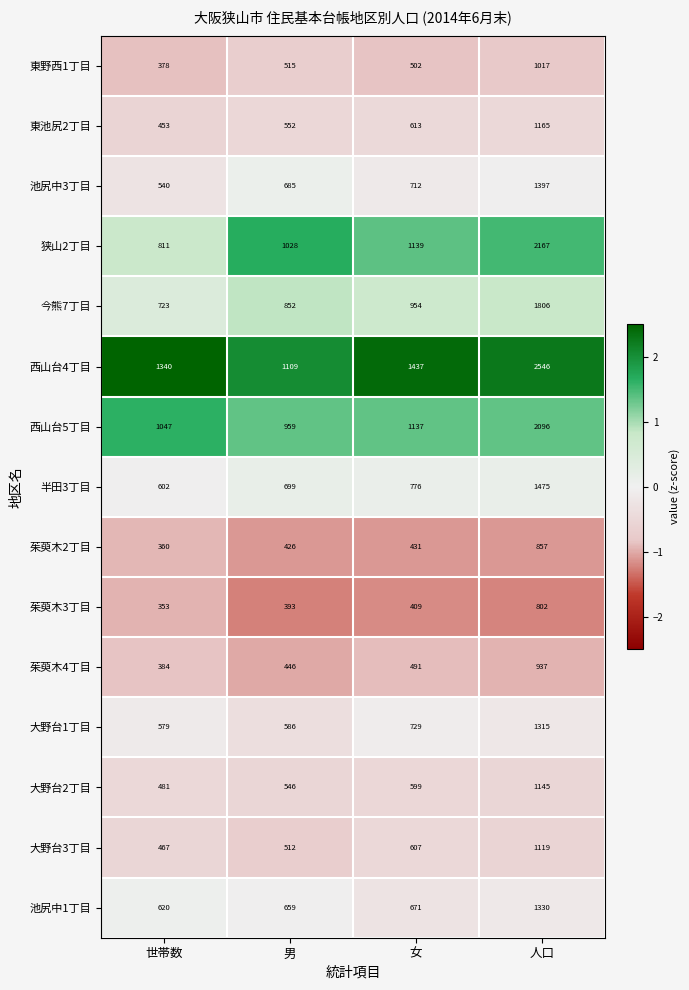

Rank the series at 世帯数 from highest to lowest value.

西山台4丁目, 西山台5丁目, 狭山2丁目, 今熊7丁目, 池尻中1丁目, 半田3丁目, 大野台1丁目, 池尻中3丁目, 大野台2丁目, 大野台3丁目, 東池尻2丁目, 茱萸木4丁目, 東野西1丁目, 茱萸木2丁目, 茱萸木3丁目